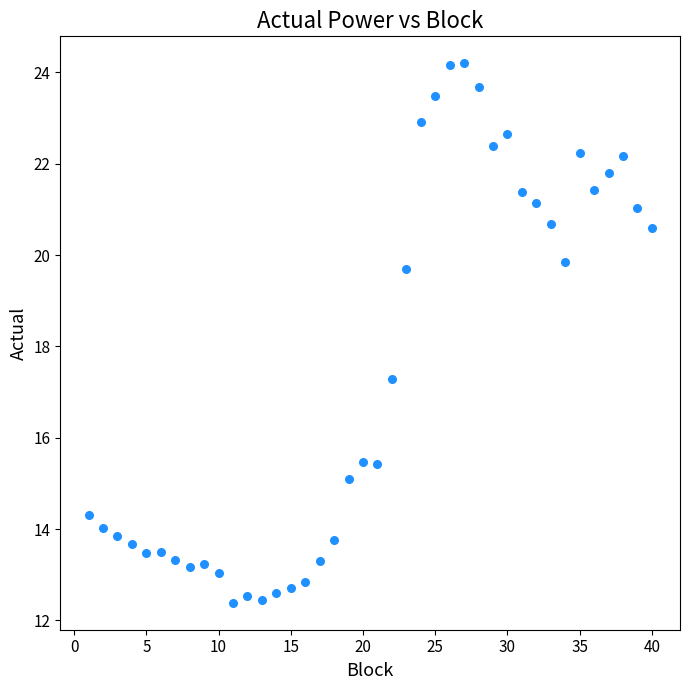

What is the range of Y values (max minus min)?

11.8